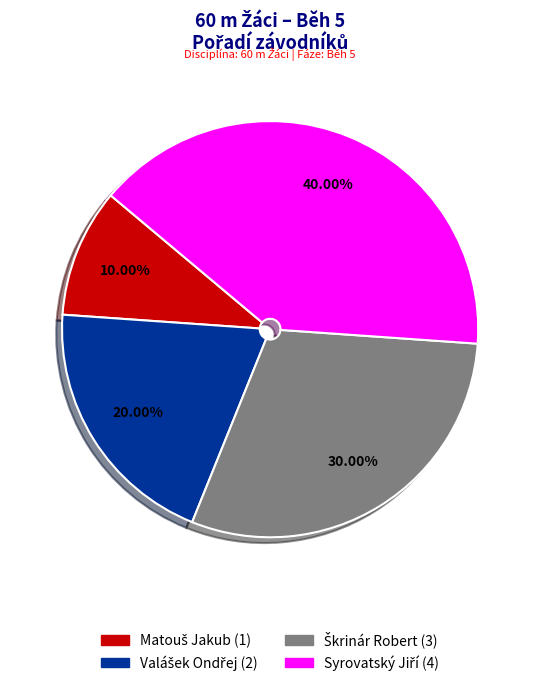

Does any single category account for the majority?

No